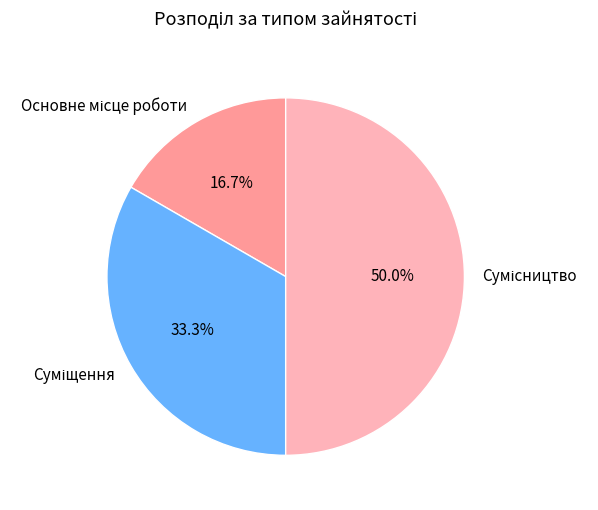

Is it true that Суміщення is 33% of the pie?

True